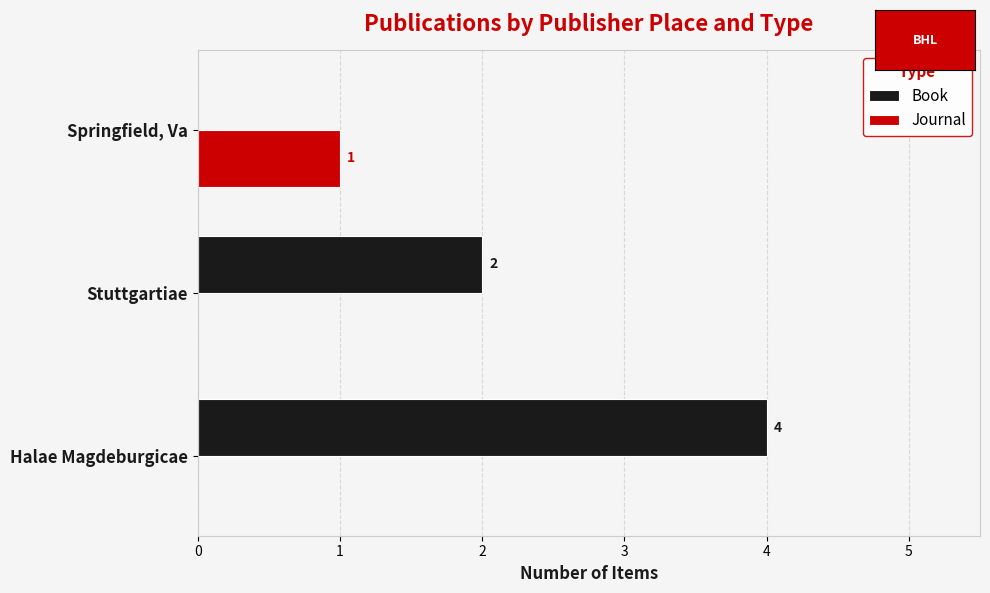

Is the value of Journal at Stuttgartiae greater than the value of Book at Stuttgartiae?

No